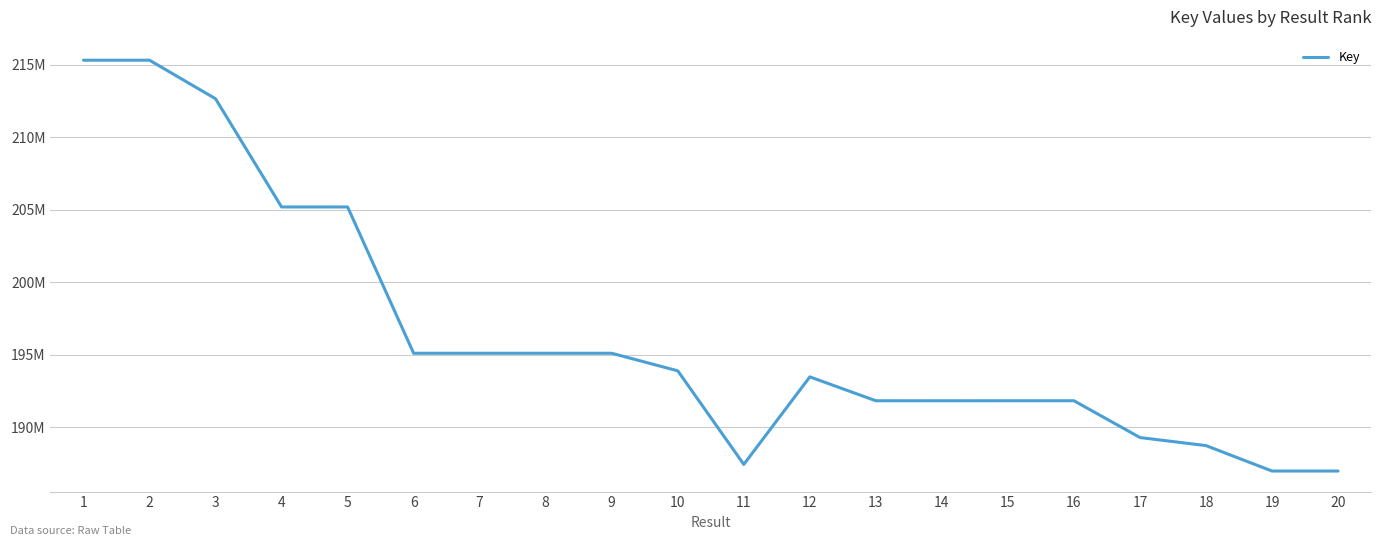

Is it true that the value at 4 is 205188390?

True